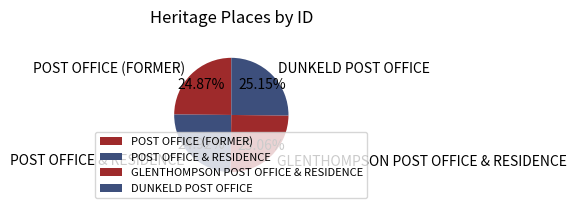

To the nearest percent, what is the average slice percentage?

25%